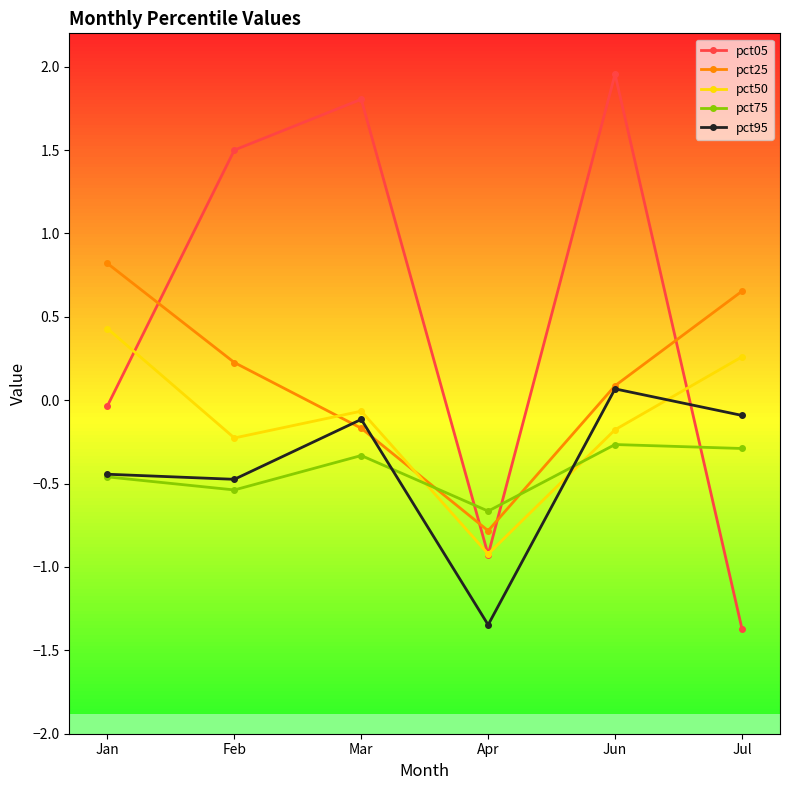

What is the value of the pct50 point at the 5th from the left?

-0.2